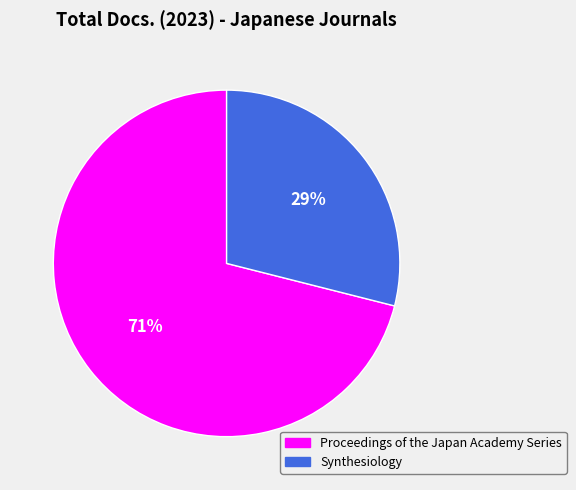

To the nearest percent, what is the combined percentage of Proceedings of the Japan Academy Series and Synthesiology?

100%